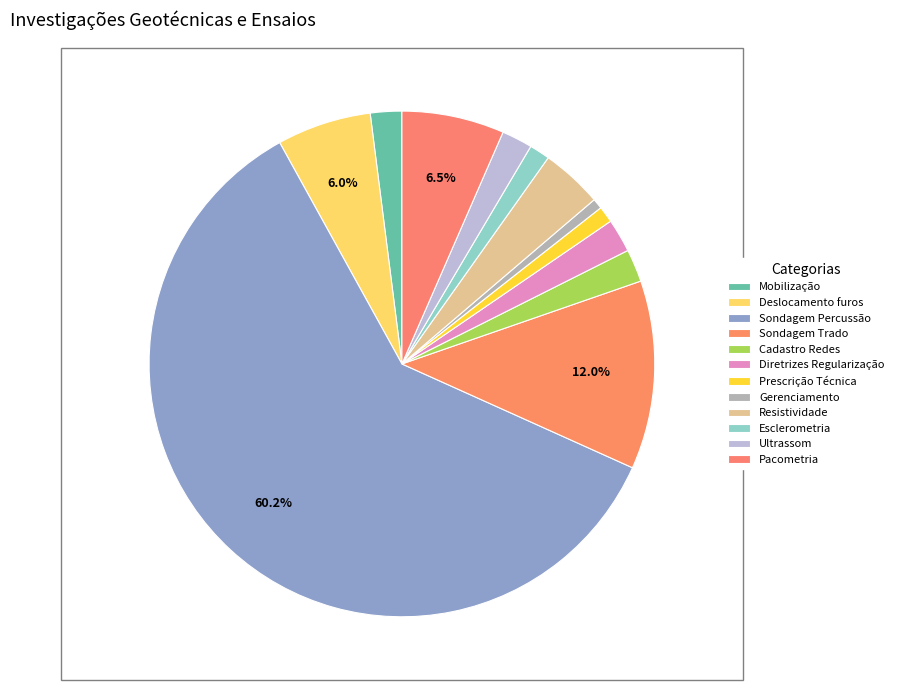

Is there a majority slice in this chart?

Yes